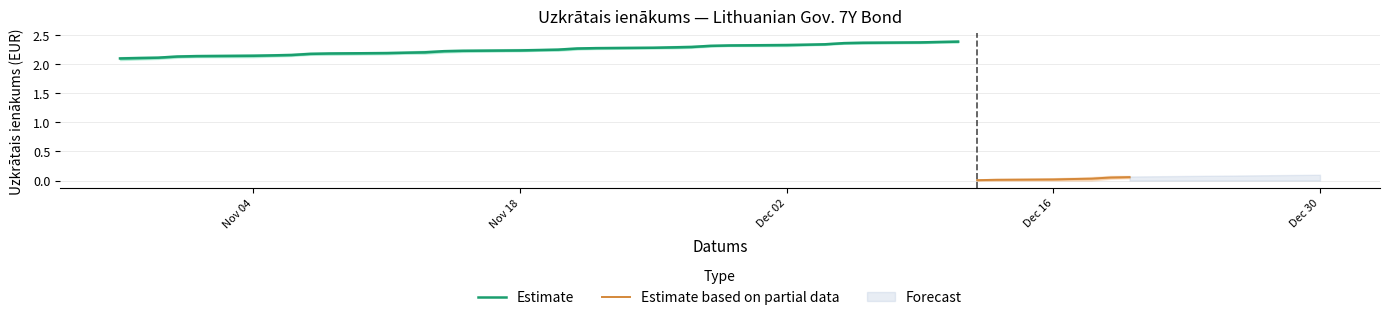

Where does the data first go above 2?

2024-10-28